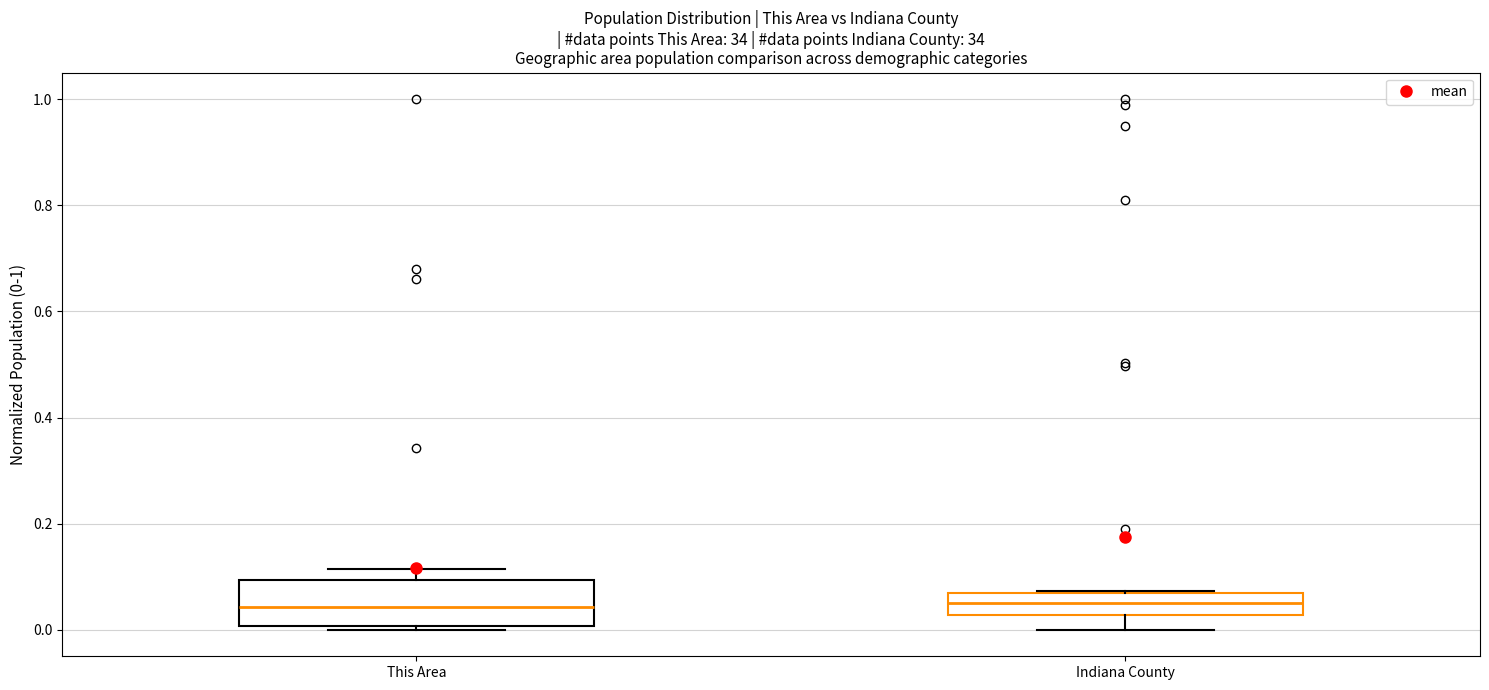

Reading left to right, transcribe this box plot: for each box, give where its median line is, the range the box spans, and where its two whiskers end, as read against the y-axis. The values are not printed on the chart, so give them approximately, as read against the axis.

This Area: median 0.04, box 0.00 to 0.10, whiskers 0.00 (just below the box's lower edge) to 0.12
Indiana County: median 0.06 (inside the box), box 0.02 to 0.06, whiskers 0.00 to 0.08